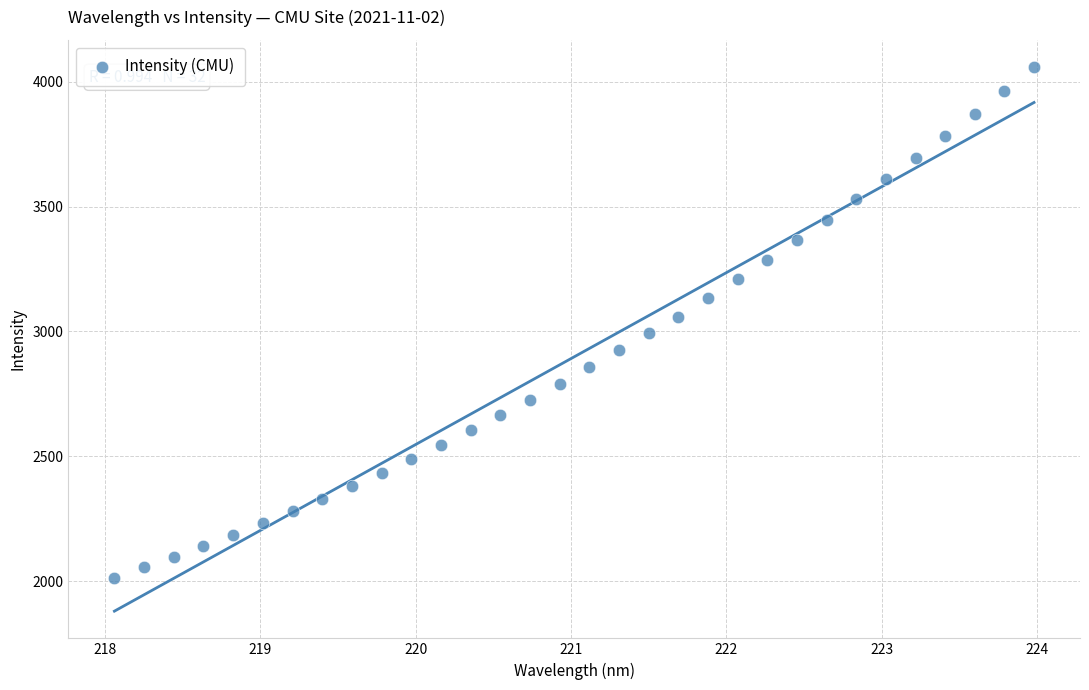

What is the range of X values (max minus min)?

5.9